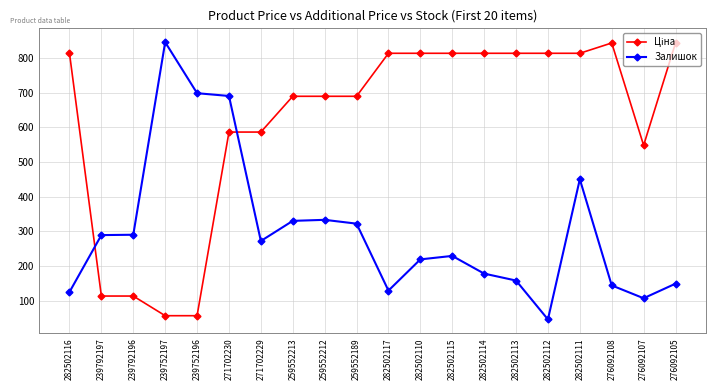

True or false: Залишок has a value of 151.7 at 282502110.

False